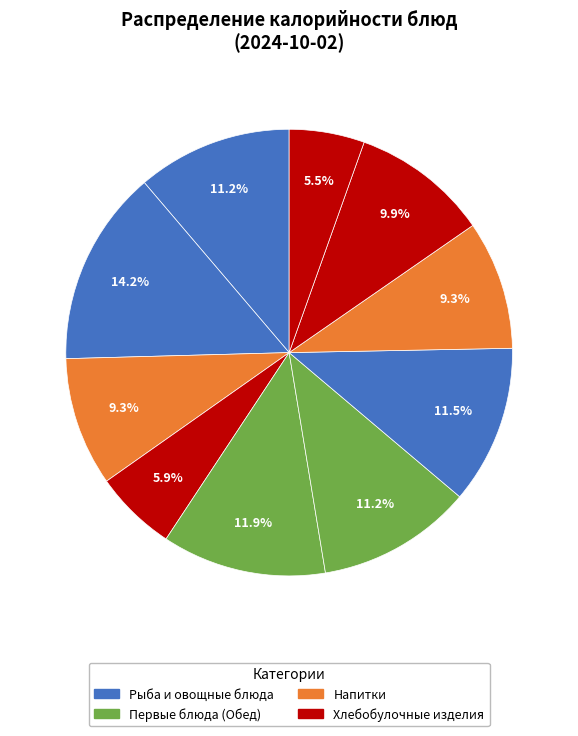

How many slices are in this pie chart?

10